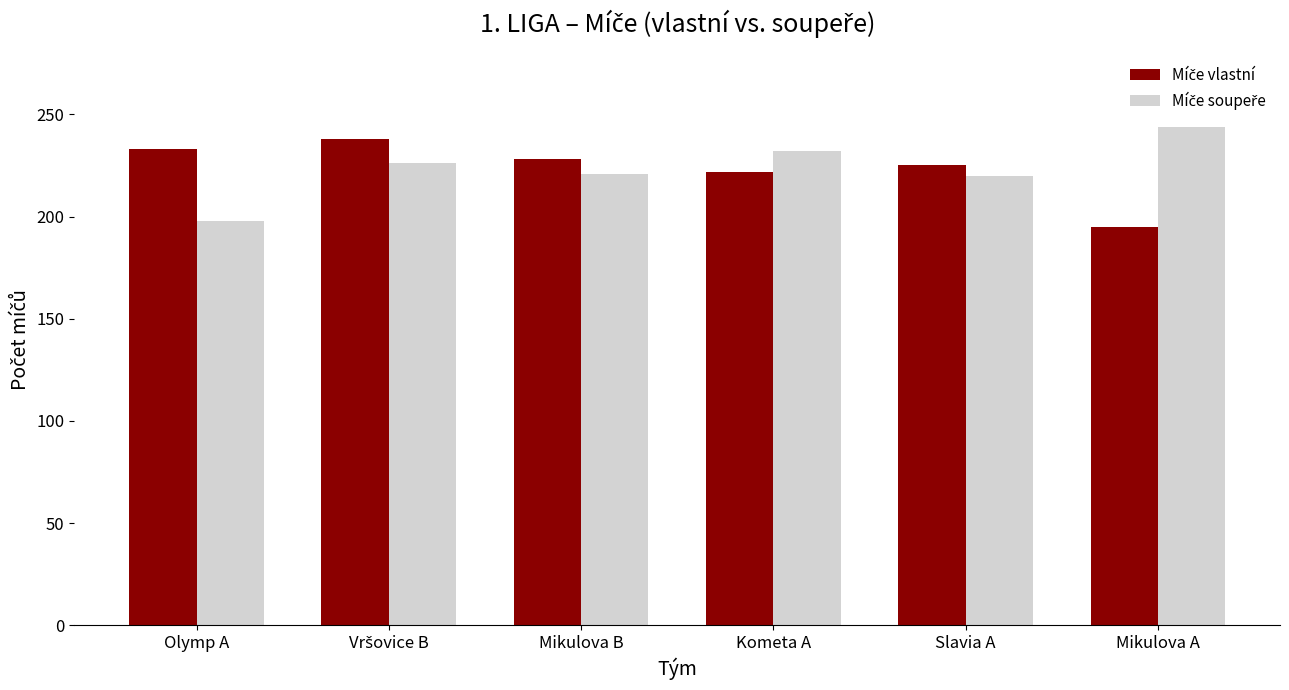

At how many categories does at least one series exceed 215?

6